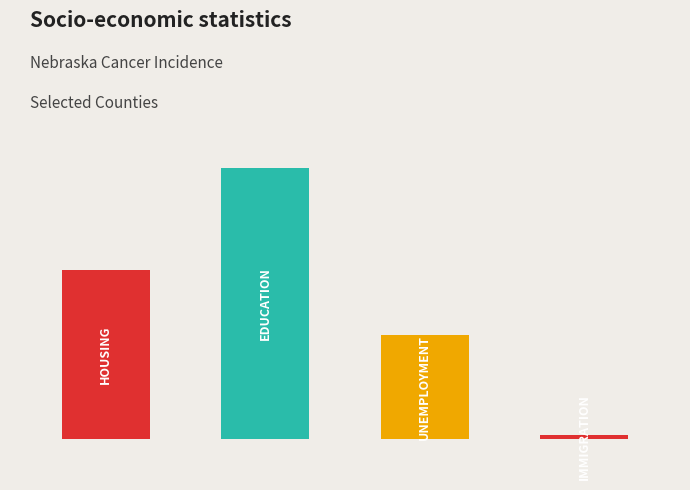

What is the minimum value for EDUCATION?

345.1